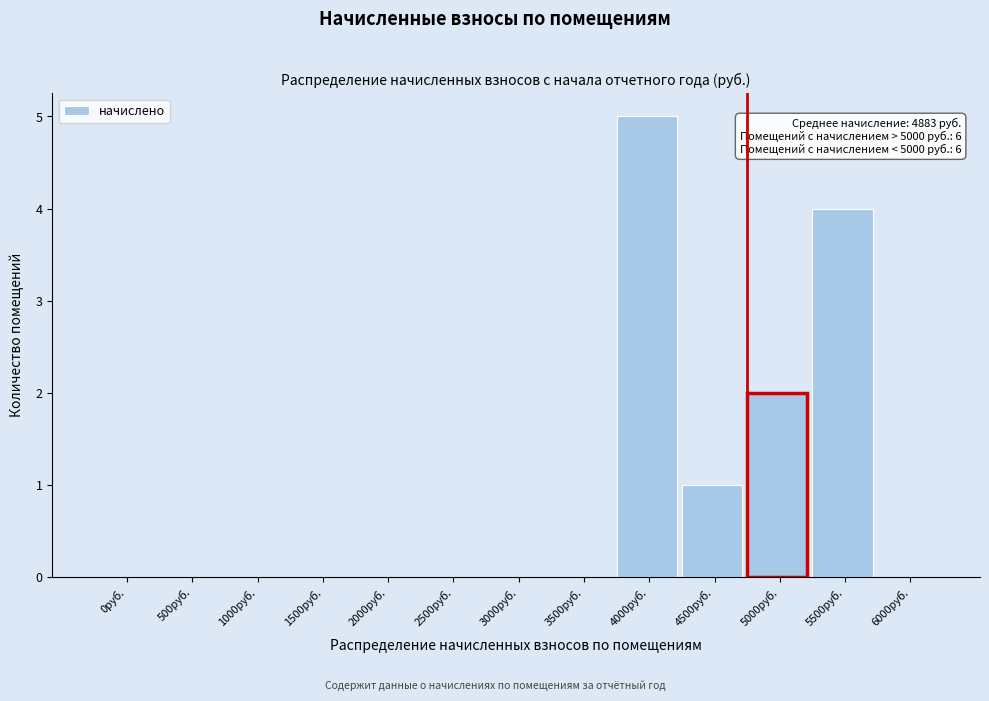

Reading left to right, extract all data points from this chart.

0руб.=0	500руб.=0	1000руб.=0	1500руб.=0	2000руб.=0	2500руб.=0	3000руб.=0	3500руб.=0	4000руб.=5	4500руб.=1	5000руб.=2	5500руб.=4	6000руб.=0